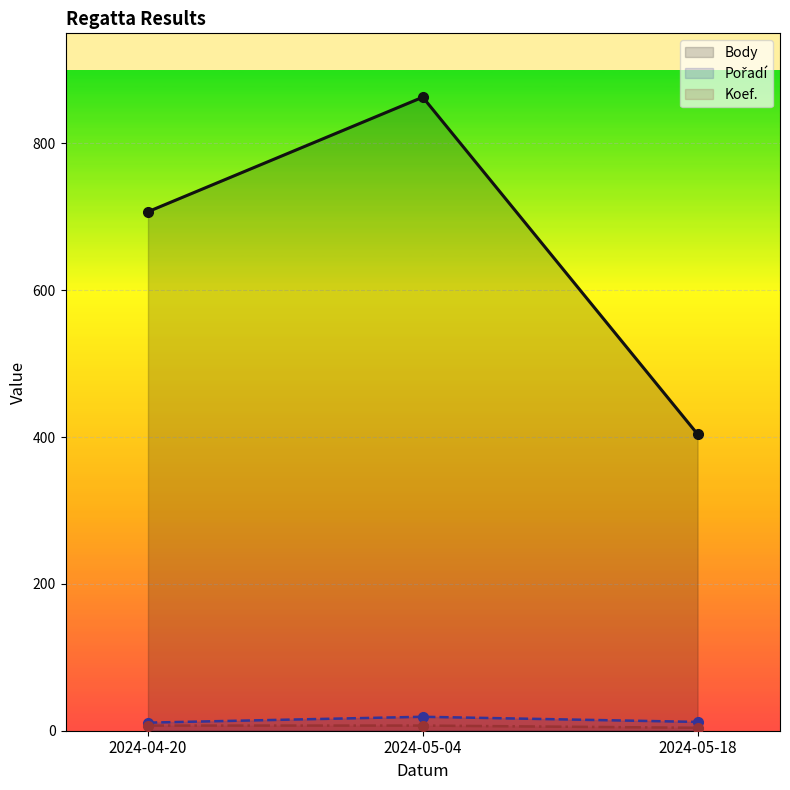

What is the sum of the Body (line) values at 2024-05-18 and 2024-04-20?

1111